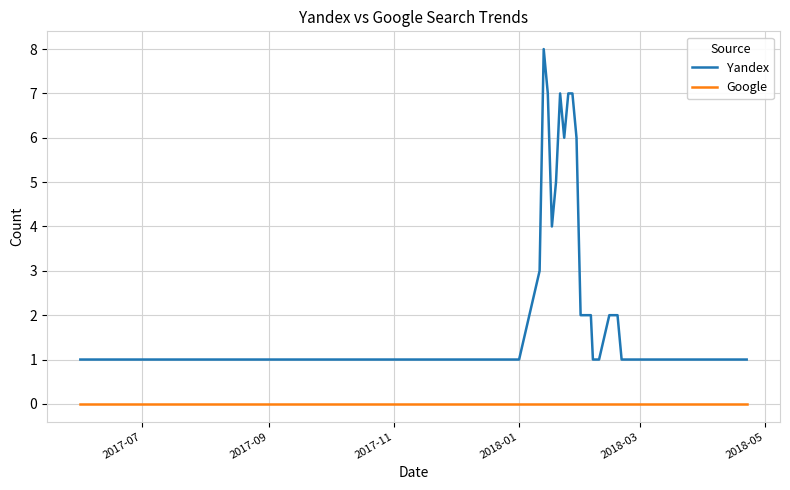

Rank the series by their maximum value, from highest to lowest.

Yandex, Google